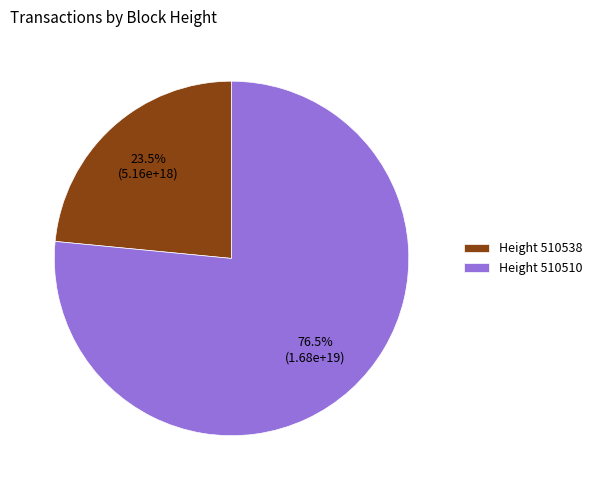

Which category accounts for the majority?

Height 510510